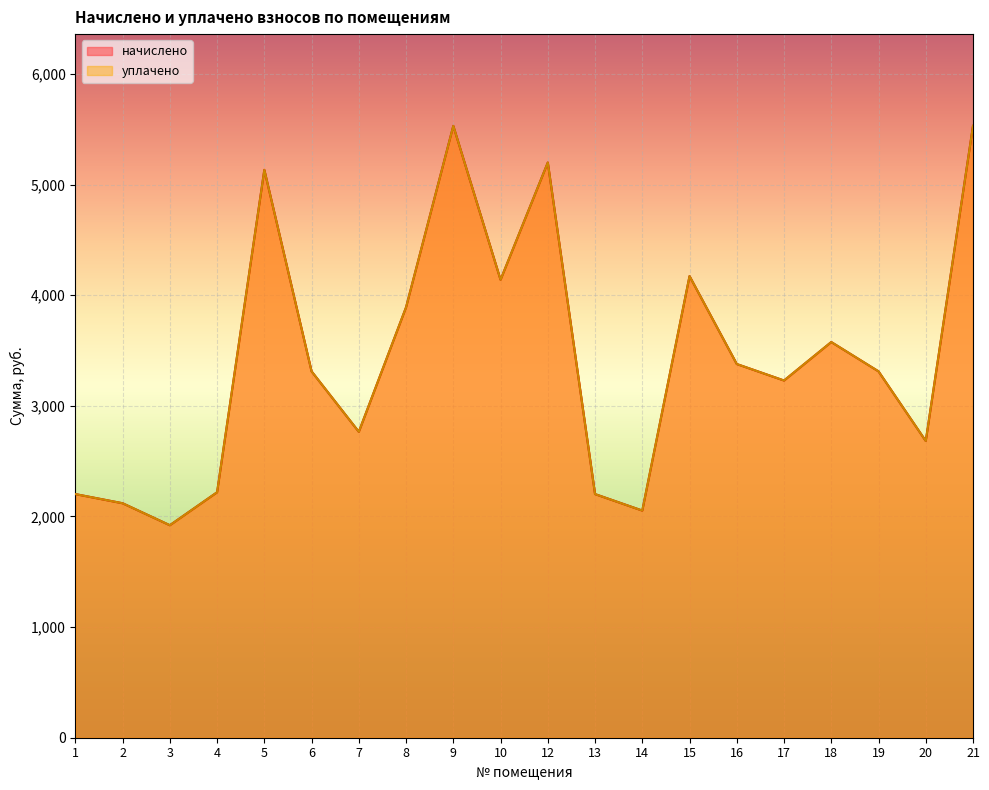

True or false: уплачено and начислено cross at least once.

False